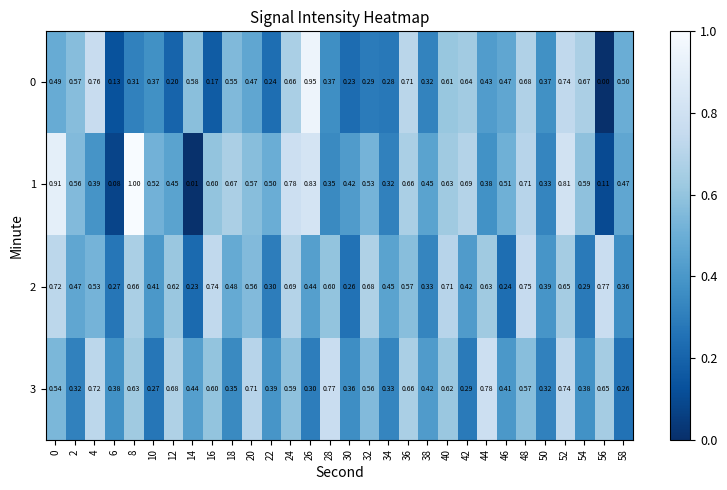

Count the number of categories in the chart.

30